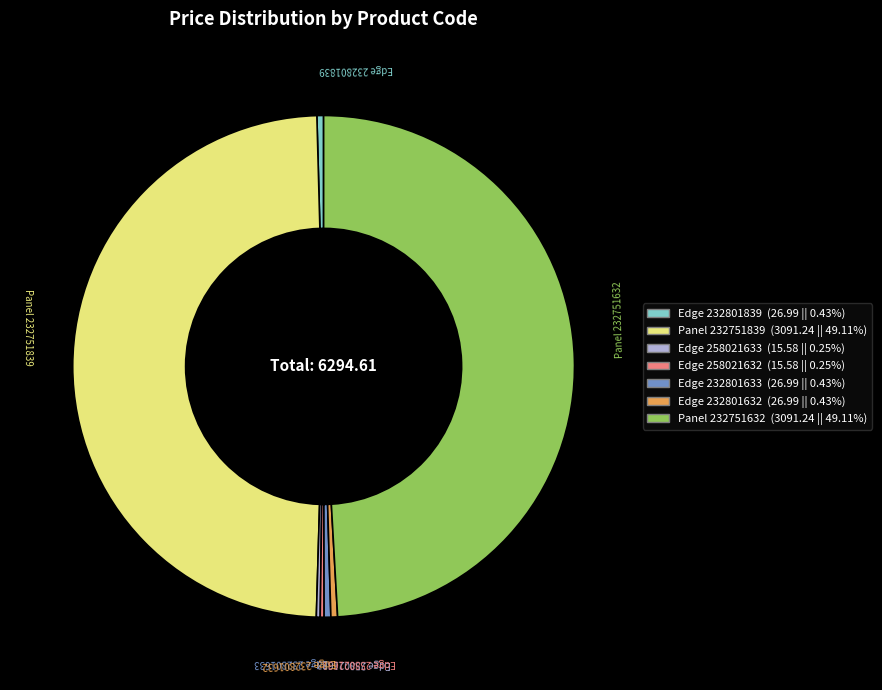

Does any single category account for the majority?

No